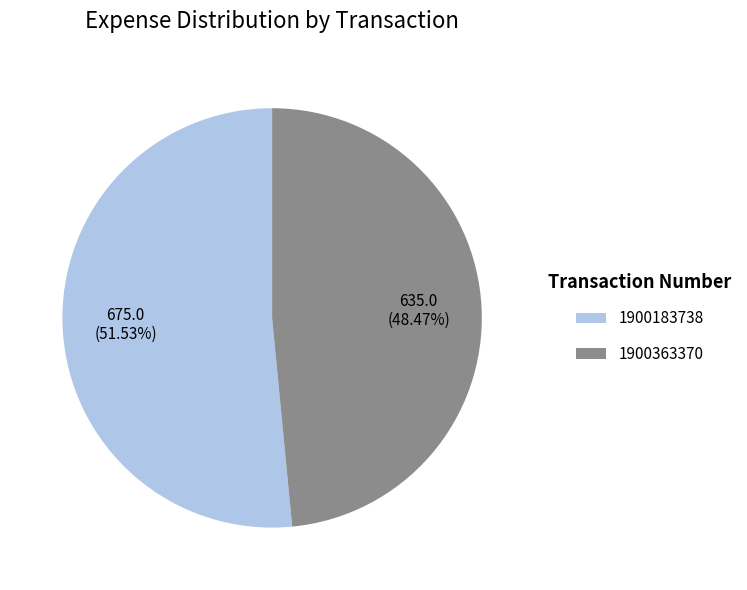

Which slice is the smallest?

1900363370